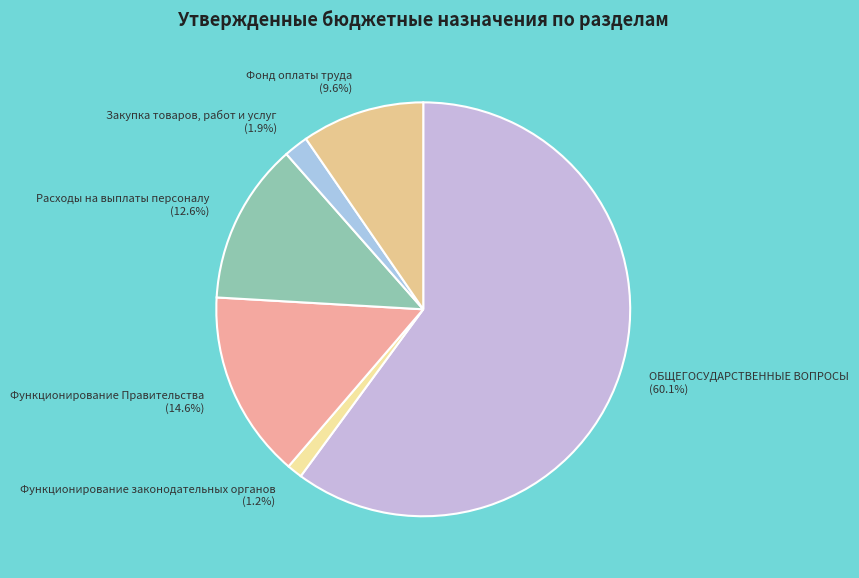

Count the number of slices in the pie.

6